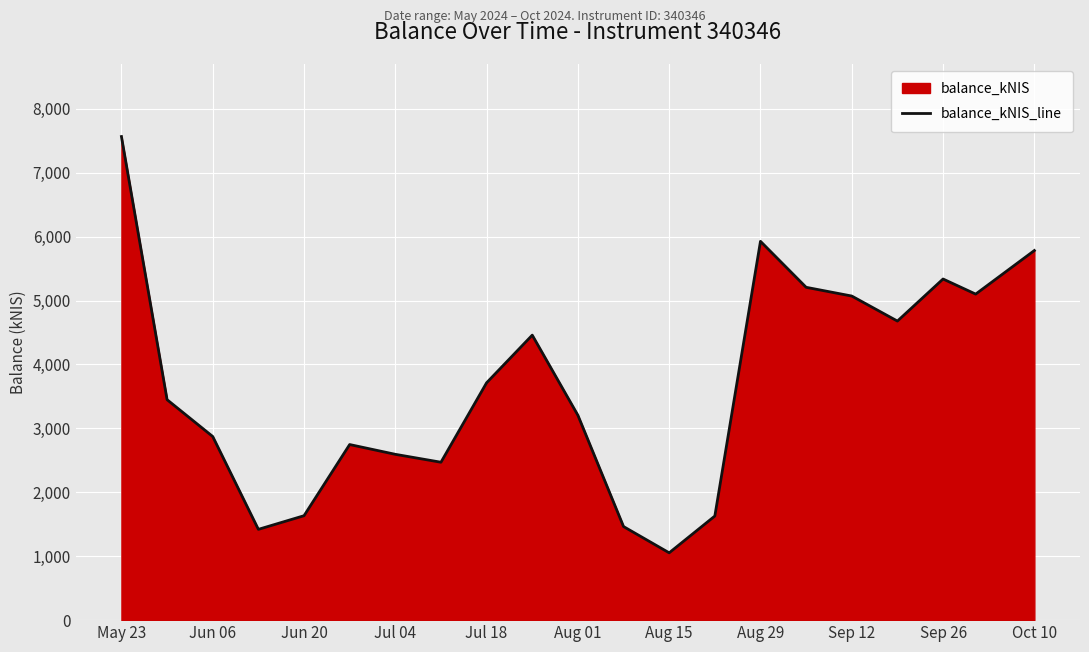

The chart shows a value of 1053.1 at Aug 15. True or false?

True